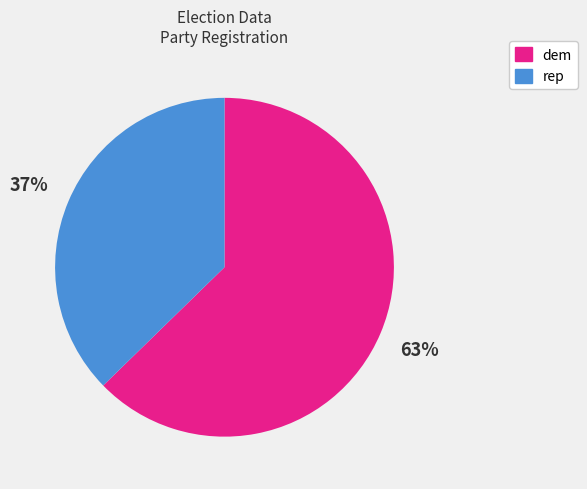

Is rep the majority of the pie?

No